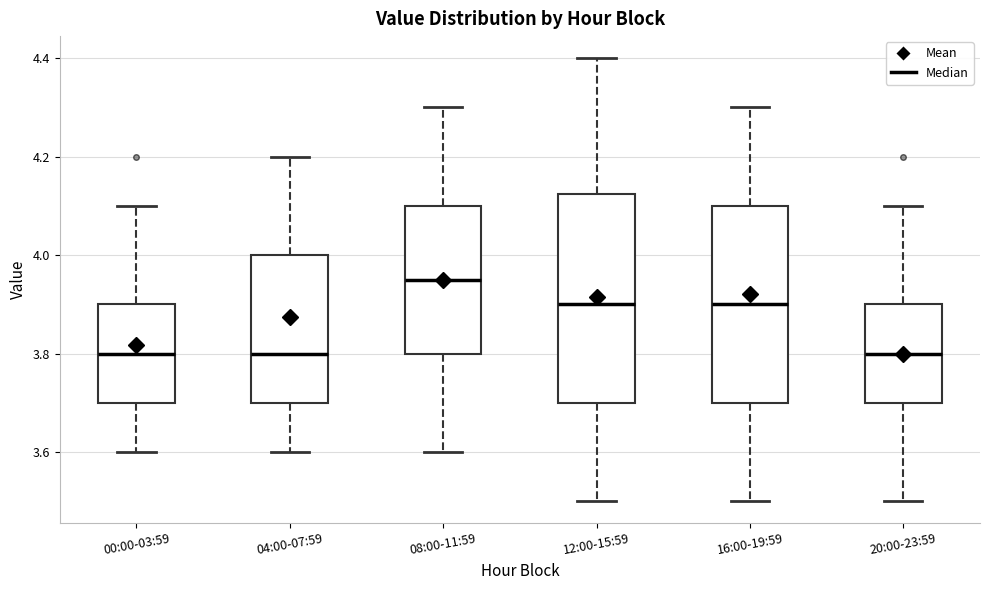

Where does the median line of the box for 12:00-15:59 sit on the y-axis? The values are not printed on the chart, so give them approximately, as read against the axis.

3.90